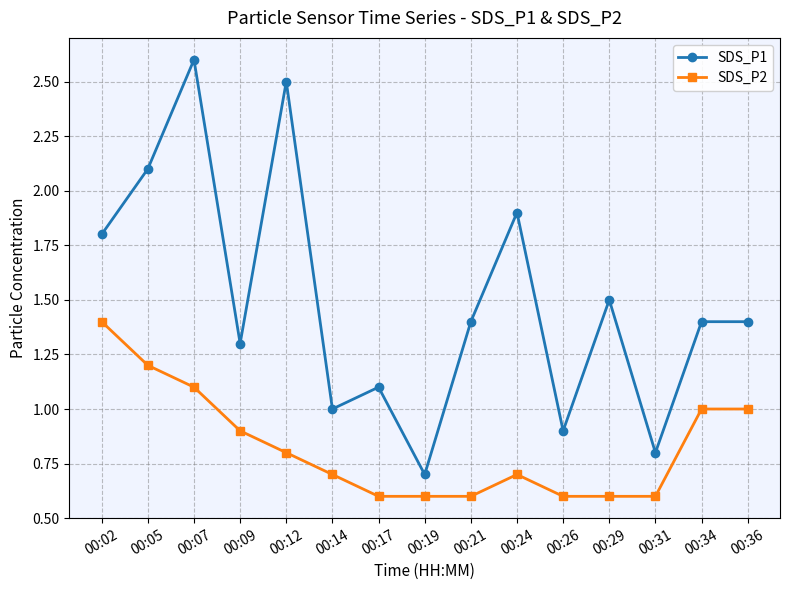

What is the difference between the second highest and second lowest values in the SDS_P1 series?

1.7